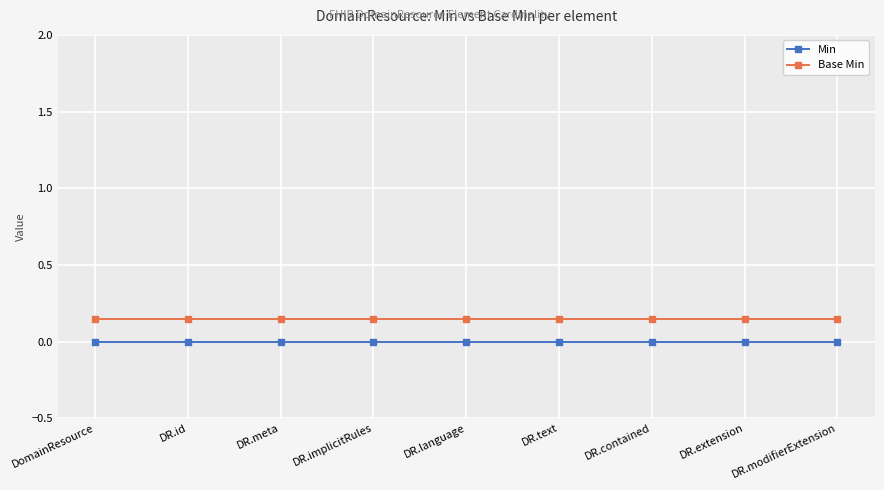

What position from the left is DR.id?

2